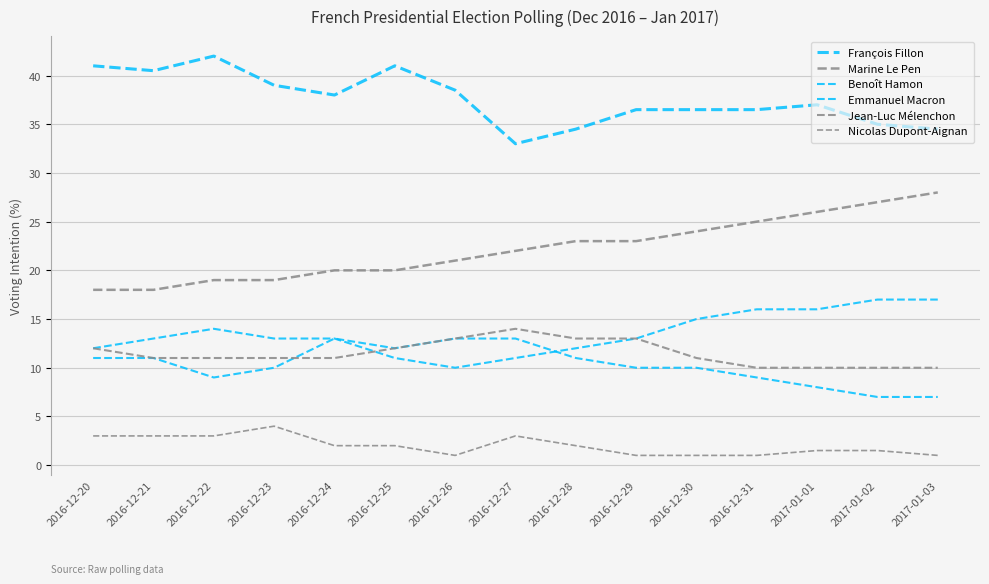

At how many categories does at least one series exceed 7?

15